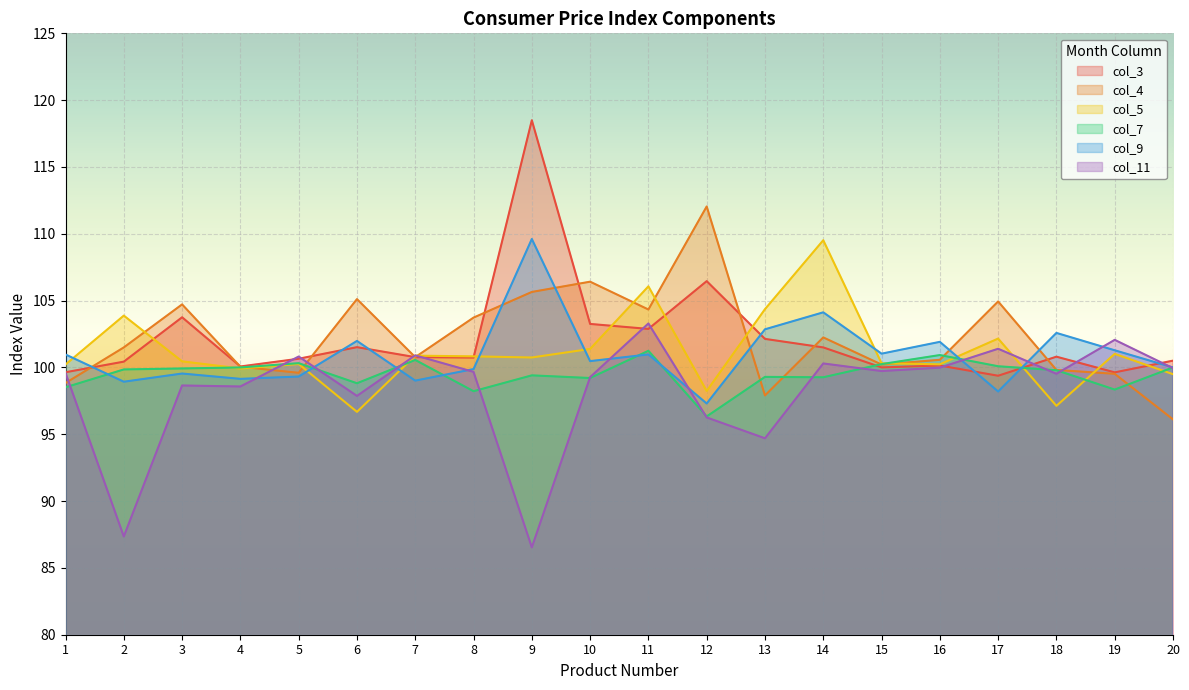

At which label does col_3 first exceed 100?

2